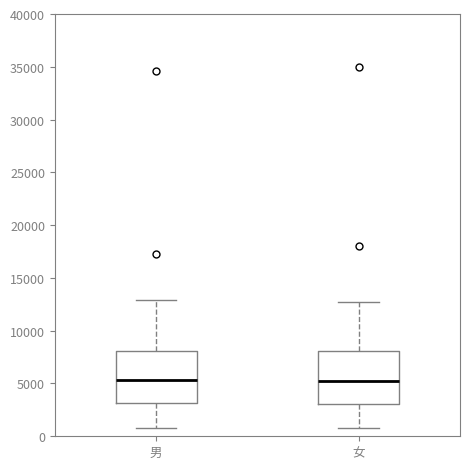

Reading left to right, transcribe this box plot: for each box, give where its median line is, the range the box spans, and where its two whiskers end, as read against the y-axis. The values are not printed on the chart, so give them approximately, as read against the axis.

男: median 5500, box 3000 to 8000, whiskers 1000 to 13000
女: median 5500, box 3000 to 8000, whiskers 1000 to 12500